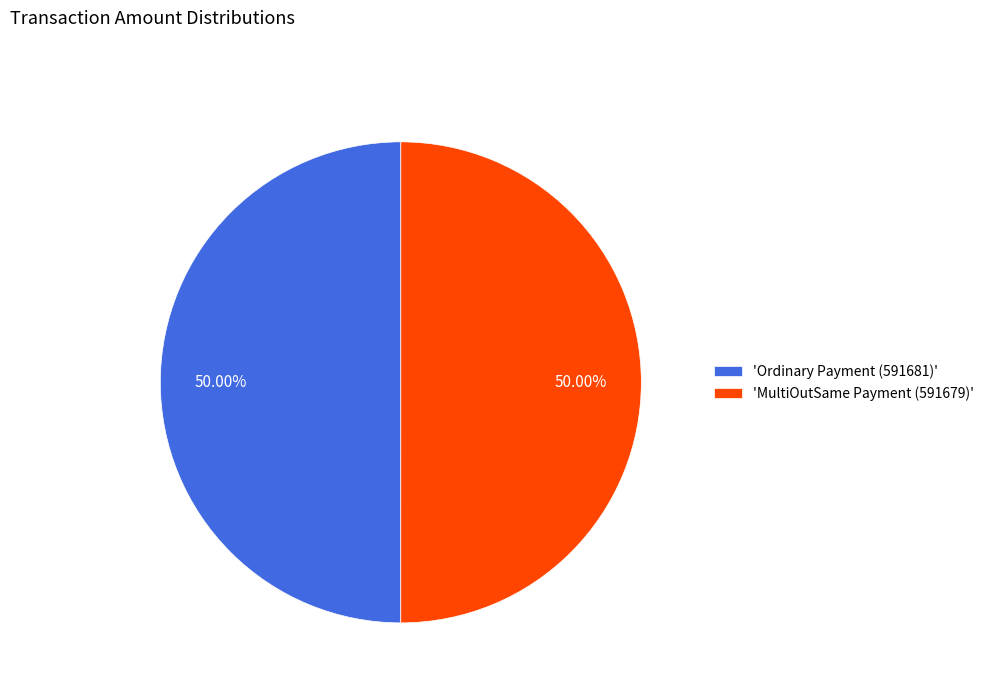

What is the ratio of the value at 'Ordinary Payment (591681)' to the value at 'MultiOutSame Payment (591679)'?

1.0